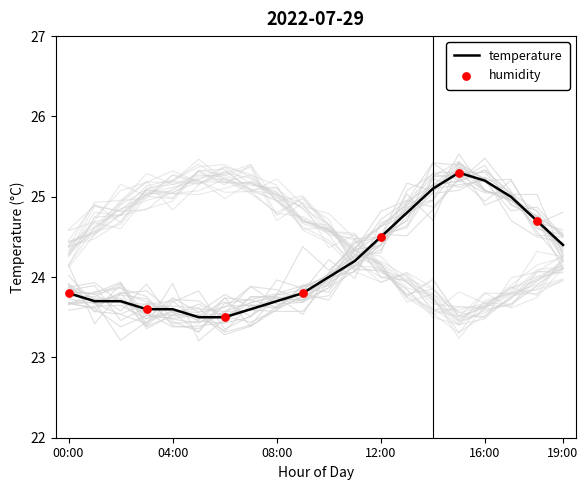

Is it true that temperature equals 6.9 at 12:00?

False